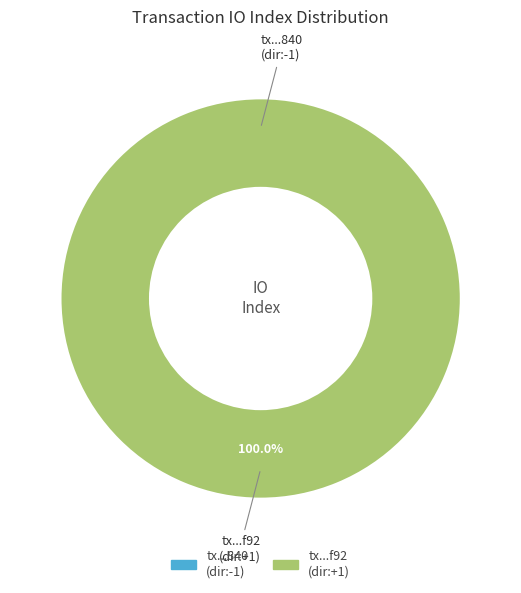

Rank the categories by value from highest to lowest.

tx_hash_1, tx_hash_0